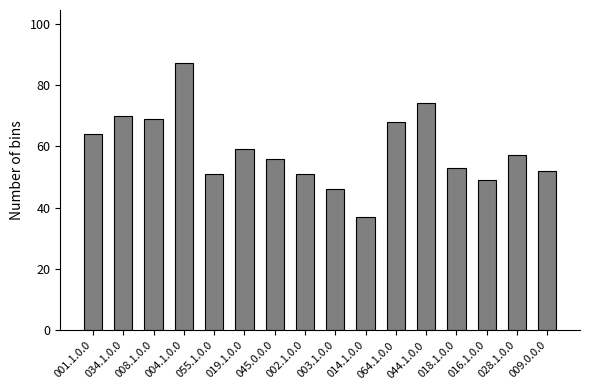

At which label does the data first exceed 57?

001.1.0.0